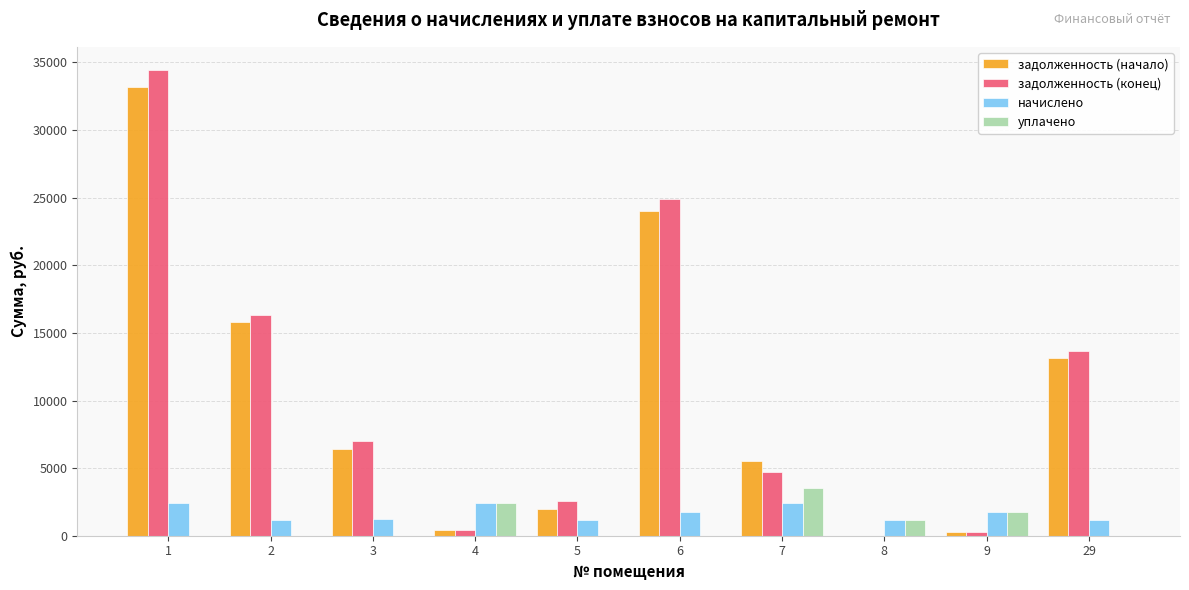

The value of начислено at 3 is 1211.0. True or false?

True